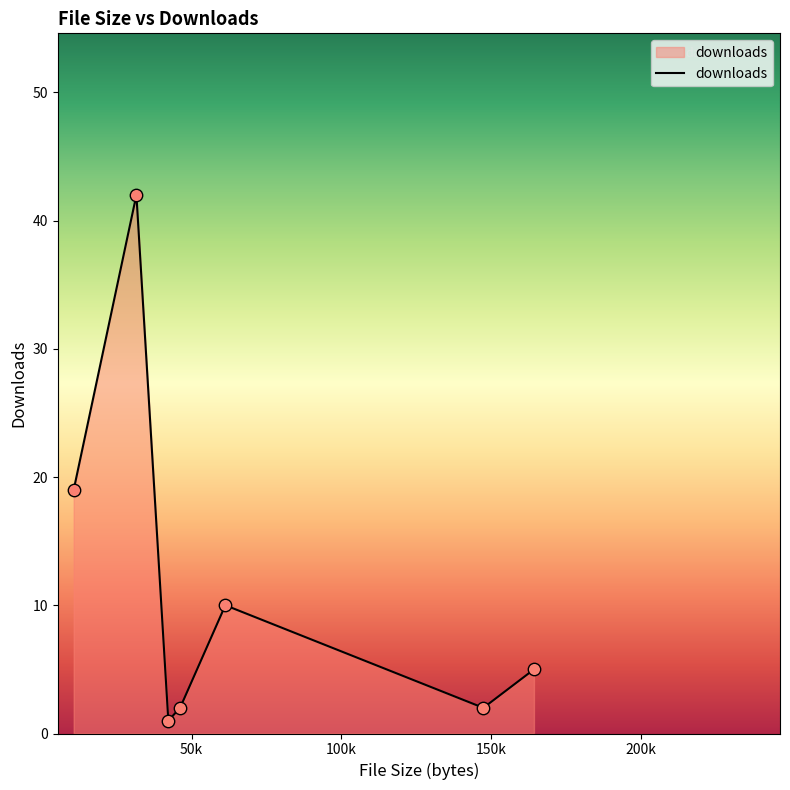

What is the sum of all values?

81